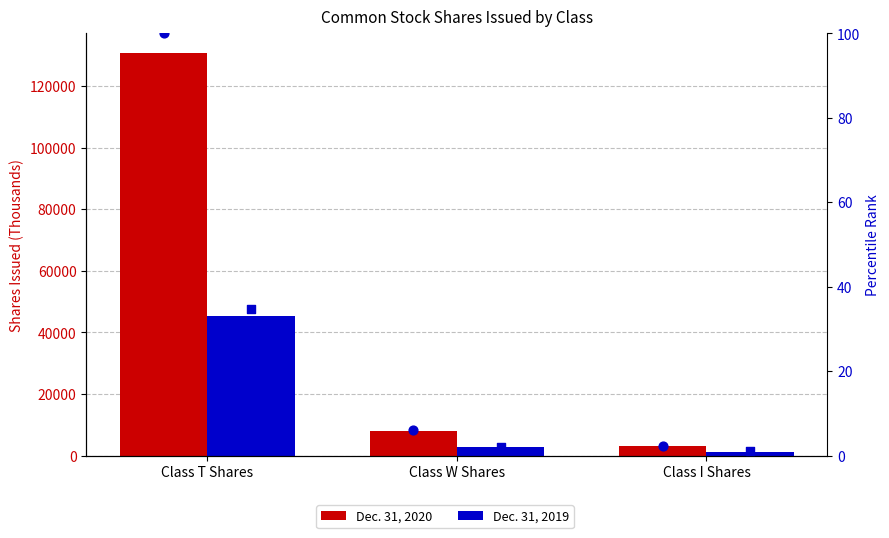

What is the total value across all series at Class W Shares?

10610.1